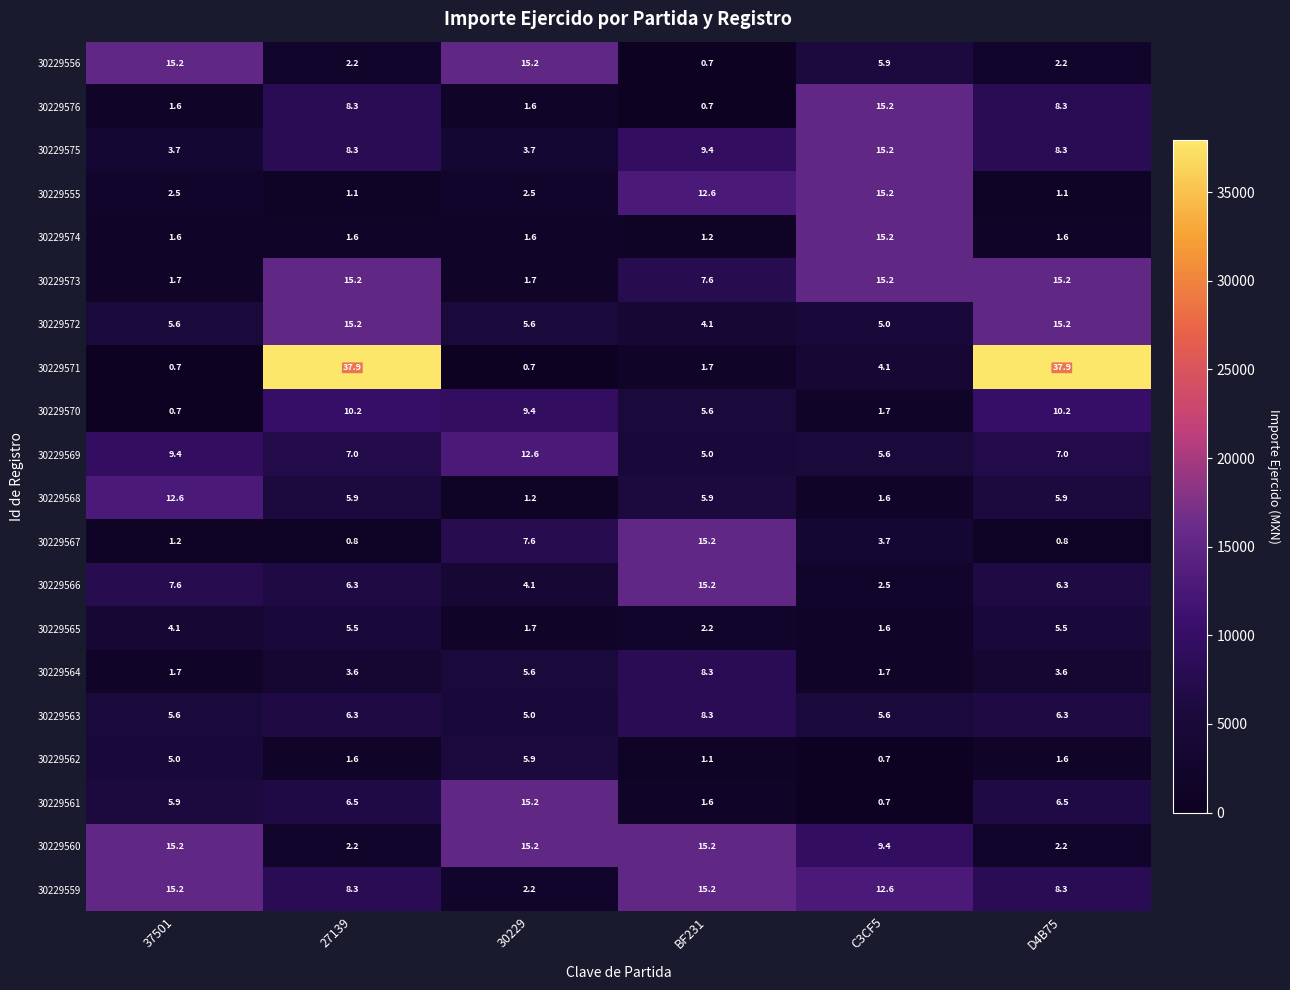

Which series has the largest range (max minus min)?

30229571